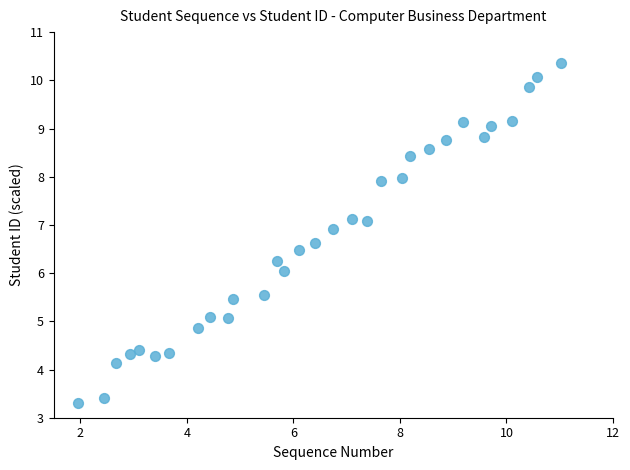

What is the range of X values (max minus min)?

9.1